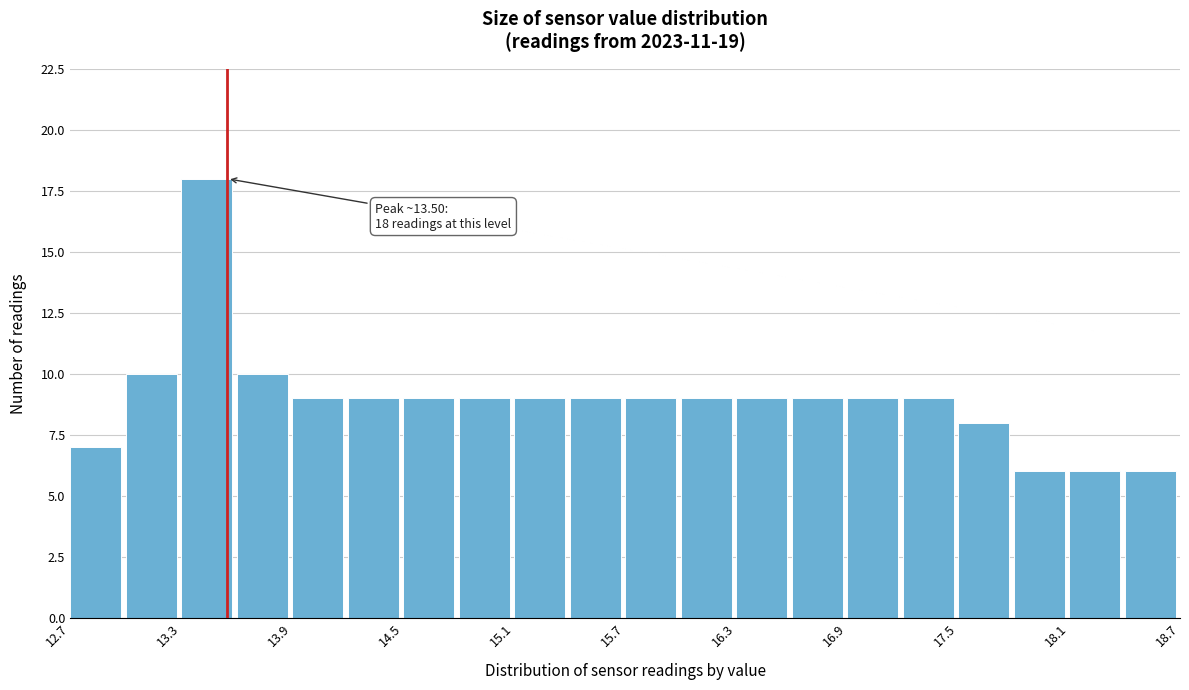

Around what value on the x-axis is the tallest bar? Give the approximate position of its centre, as read against the axis.

13.4